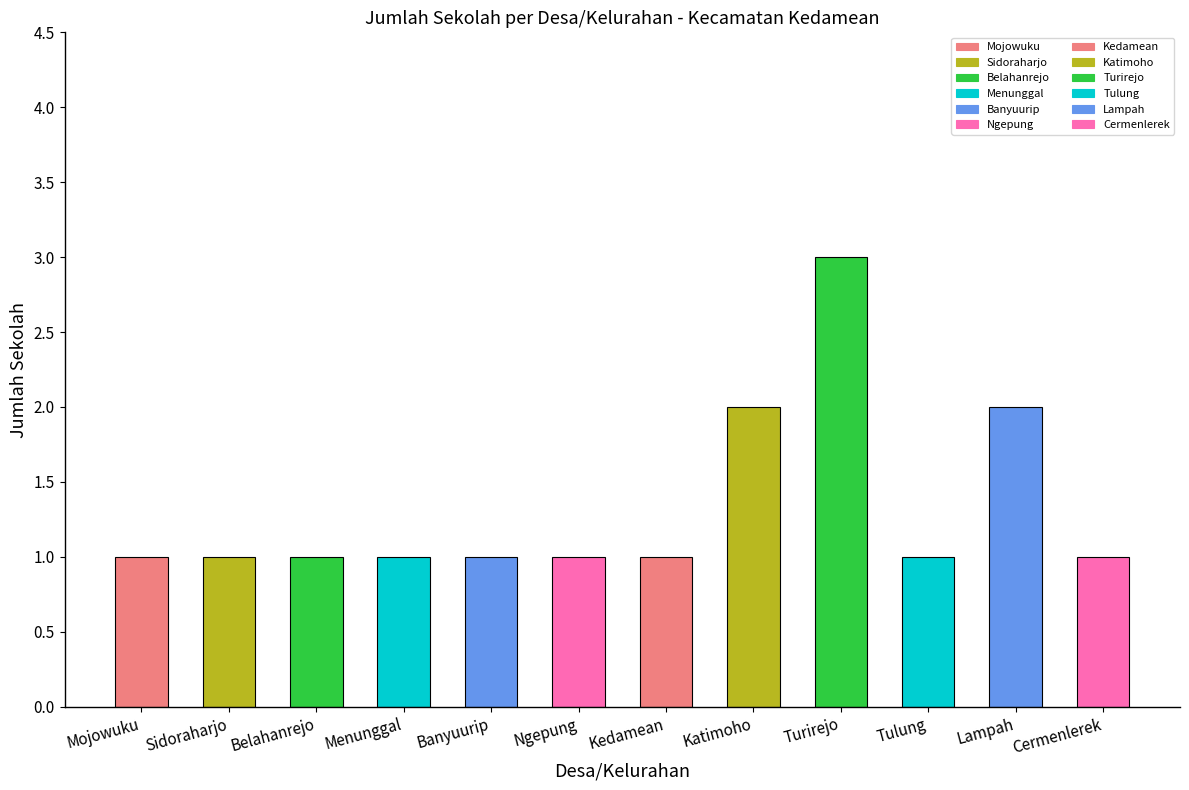

What is the minimum value shown in the chart?

1